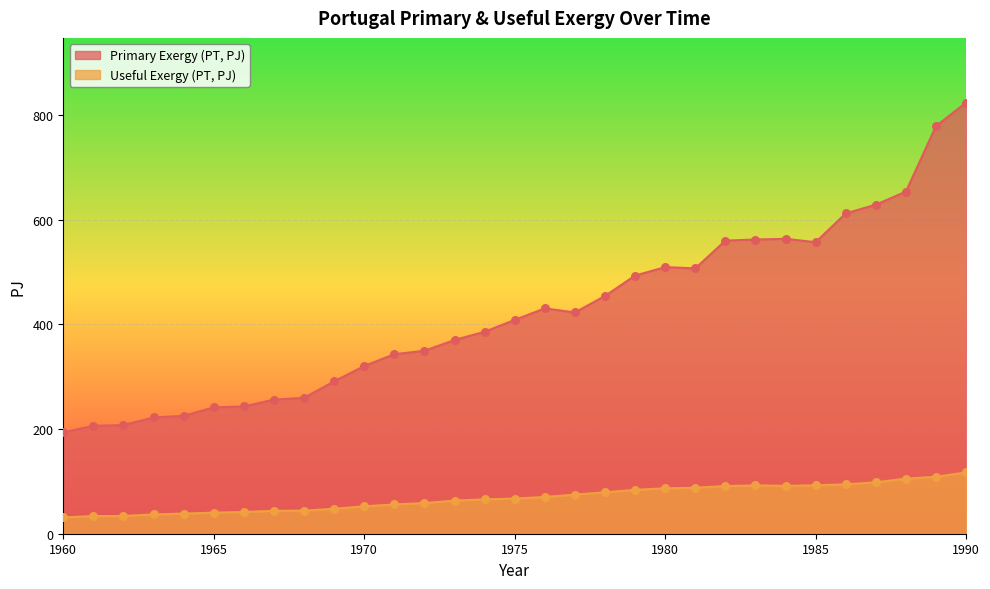

Which series reaches the maximum Y coordinate?

Primary Exergy (PT, PJ)